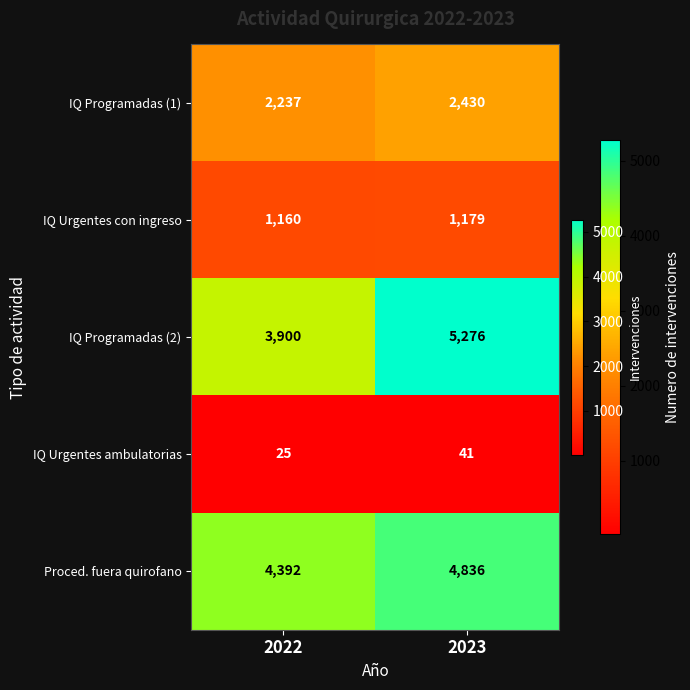

At which category is the sum across all series the highest?

2023